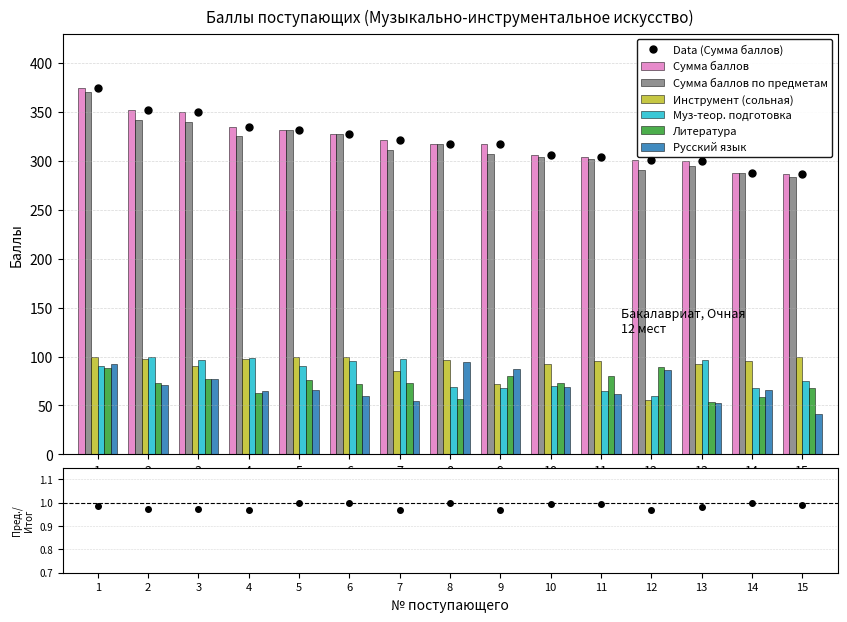

What is the minimum value shown in the chart?

41